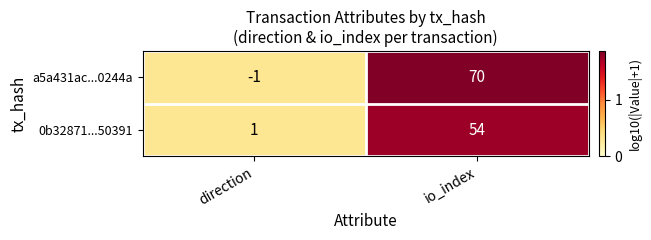

At which label is 0b32871...50391 closest to 27?

direction